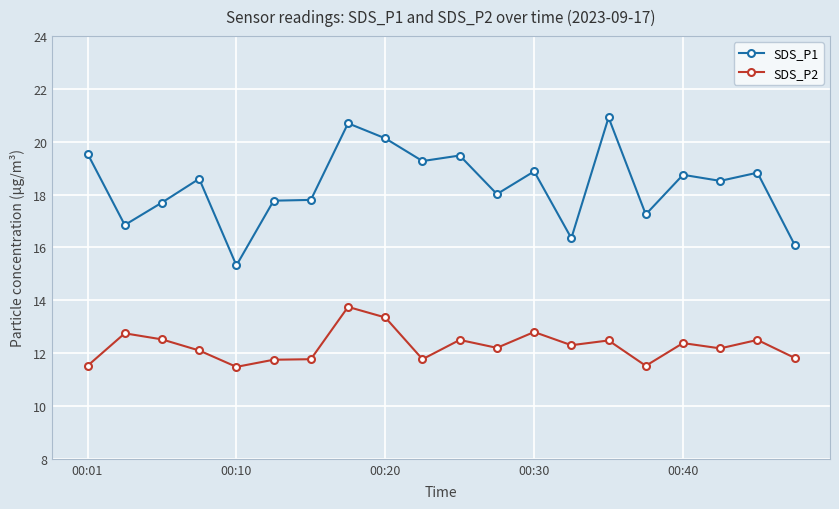

Which series has the widest spread of values?

SDS_P1